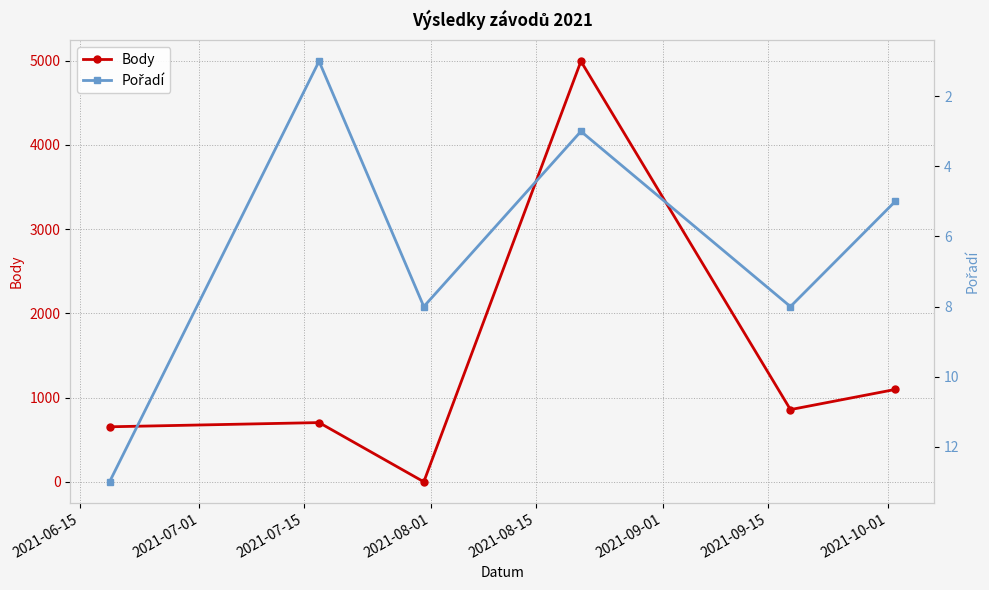

At how many categories does at least one series exceed 2653?

1